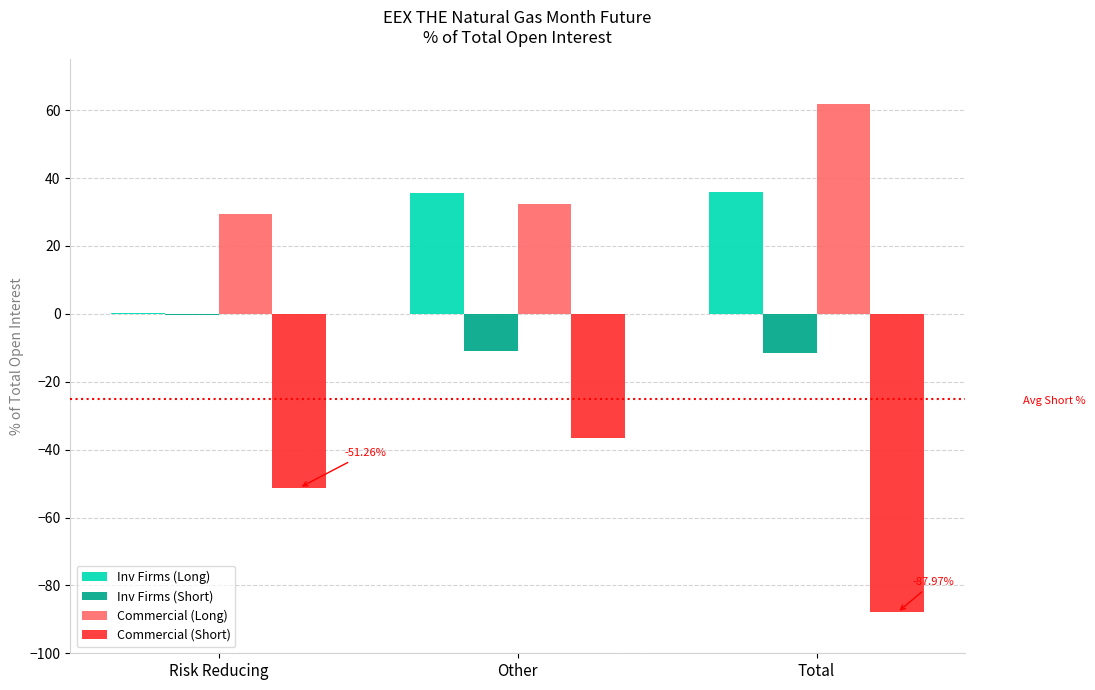

The value of Commercial (Short) at Other is -36.7. True or false?

True